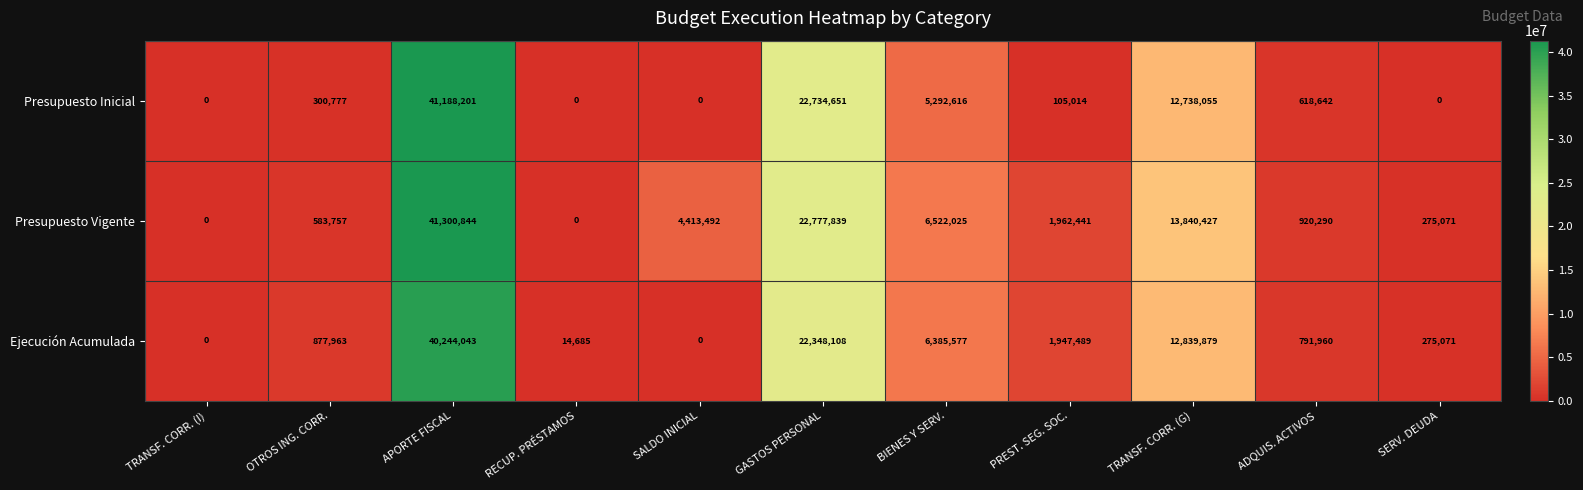

Which category has the highest value across all series?

APORTE FISCAL